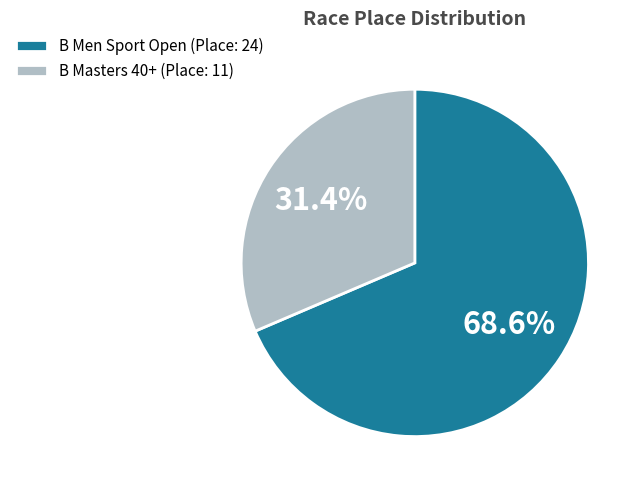

What percentage is the B Men Sport Open slice, to the nearest percent?

69%